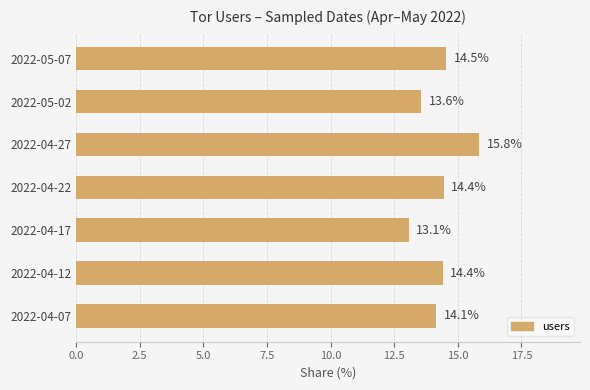

What is the minimum value shown in the chart?

13.1